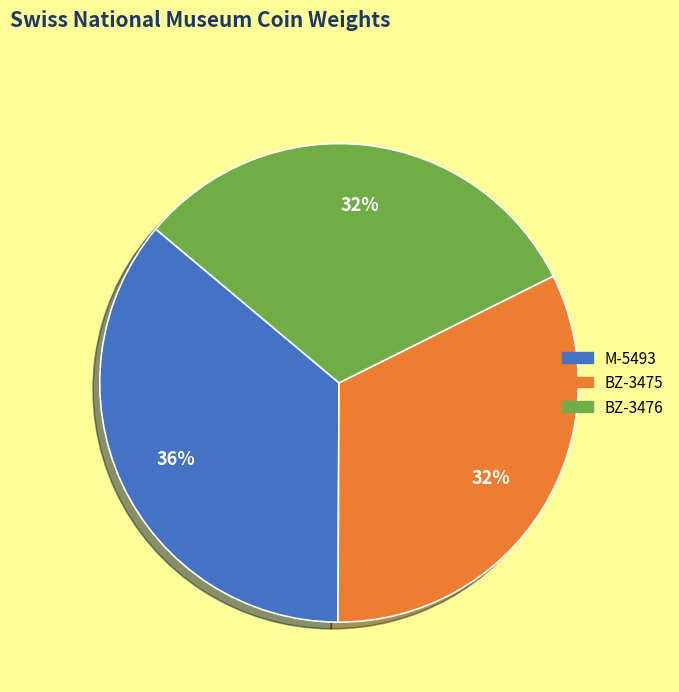

Which category has the biggest portion of the pie?

M-5493